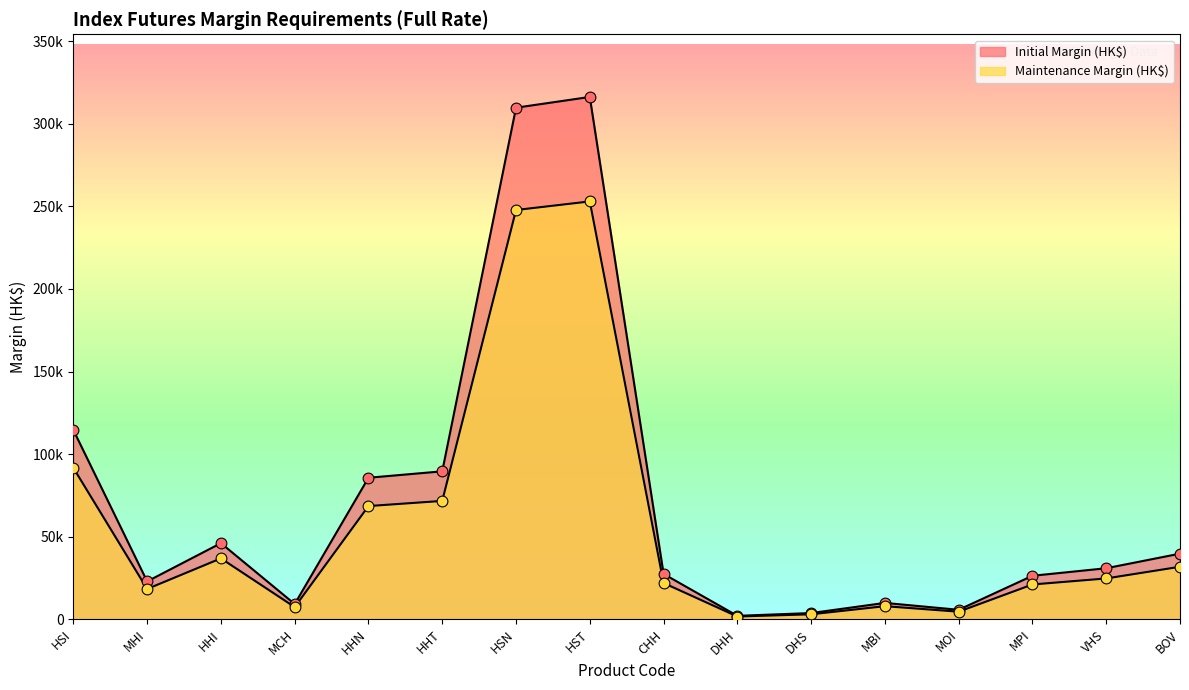

What is the total value across all series at HSI?

206242